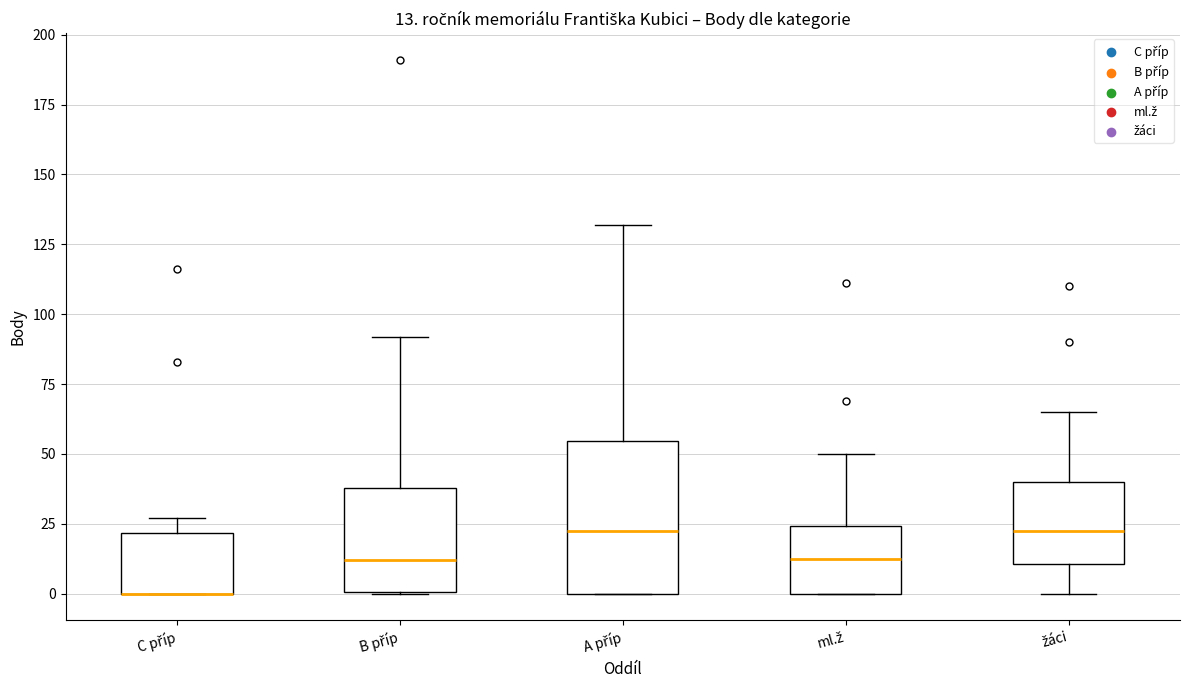

Comparing the boxes themselves (not the whiskers), which one is the tallest?

A příp